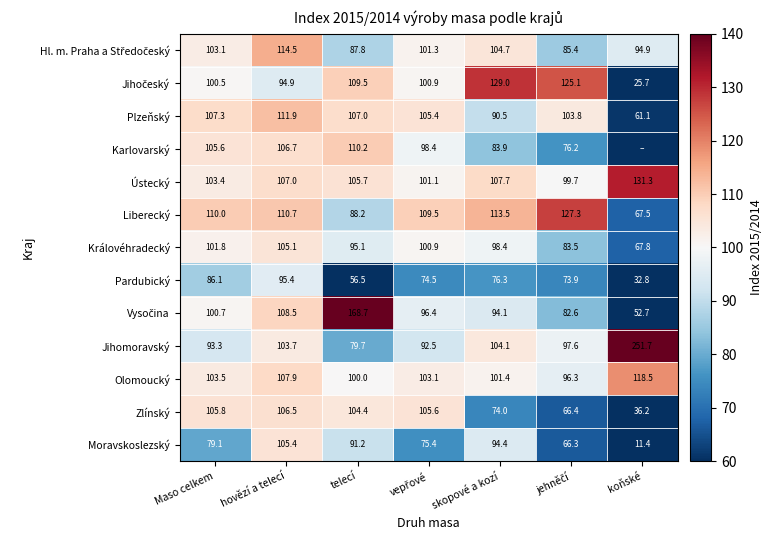

What is the difference between the highest and lowest values at skopové a kozí?

55.0